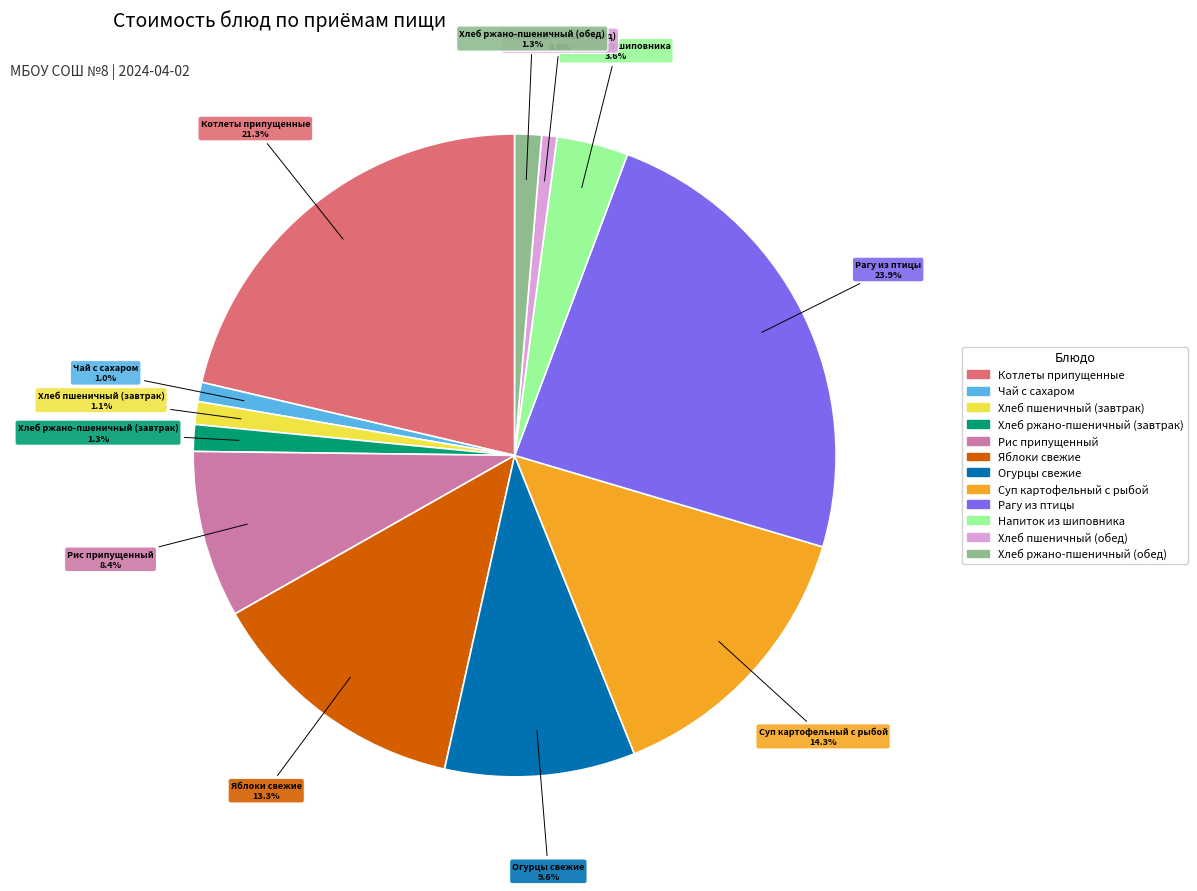

Does Котлеты припущенные represent more than half of the total?

No